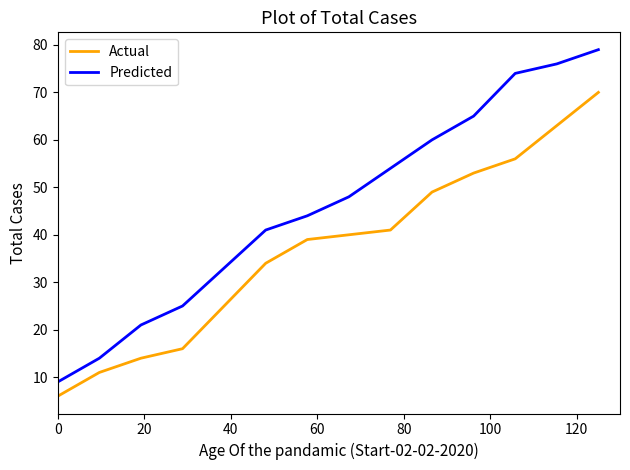

List the series in order of their peak value, highest first.

Predicted, Actual